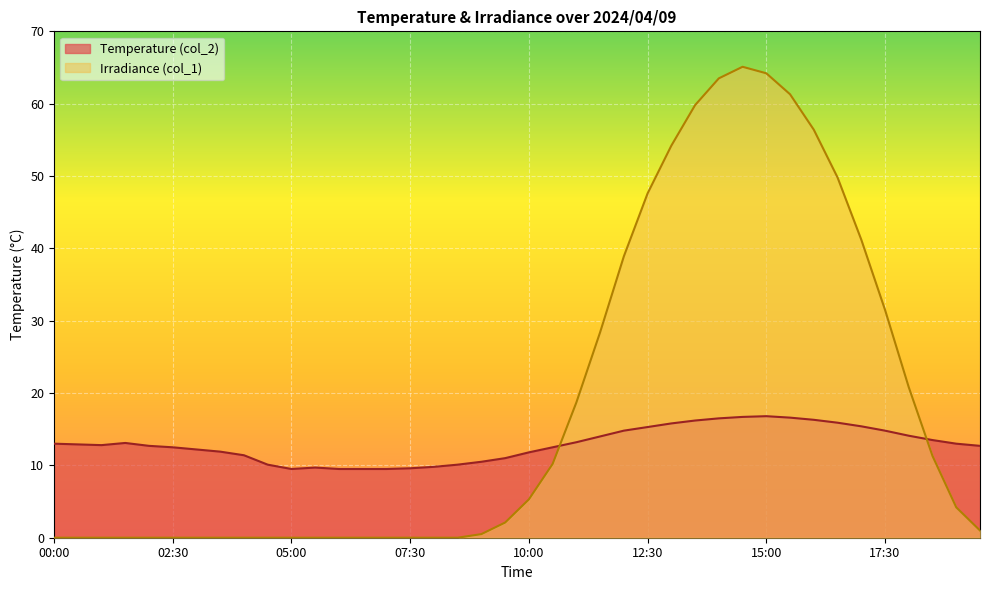

What is the total value across all series at 17:30?

46.3